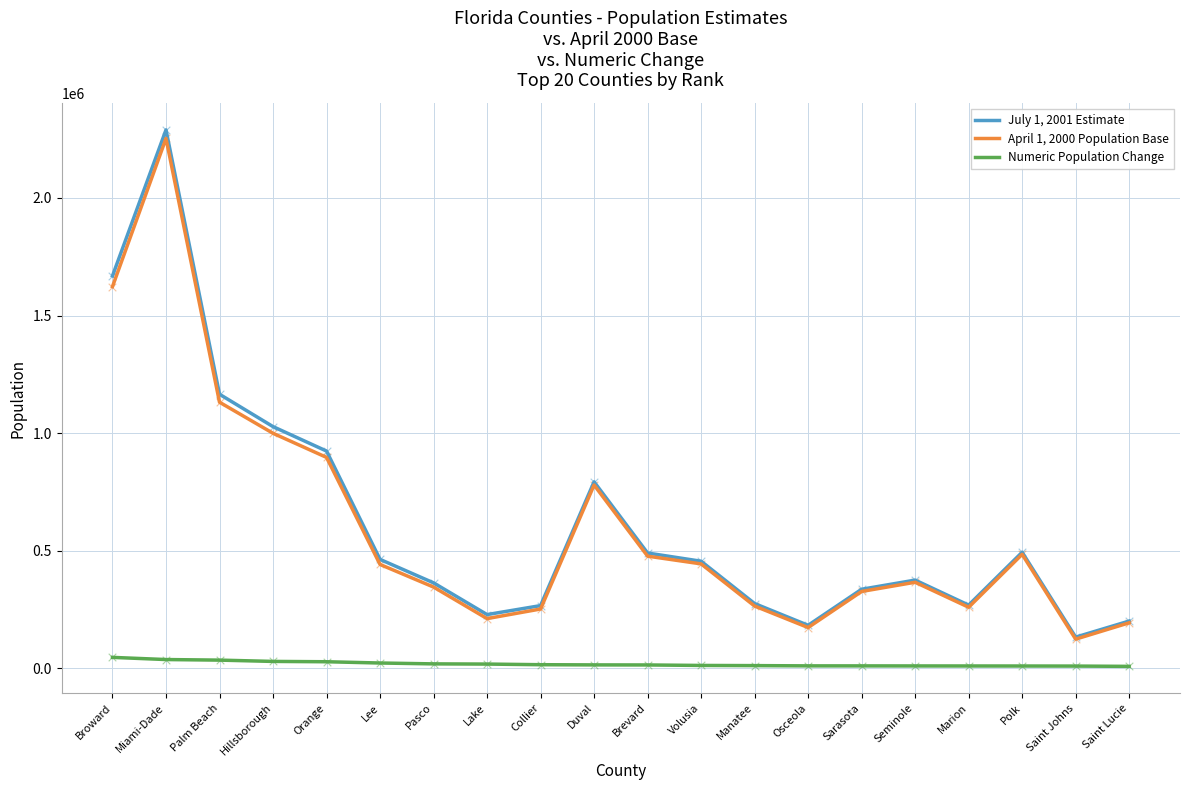

Which series has the largest range (max minus min)?

July 1, 2001 Estimate